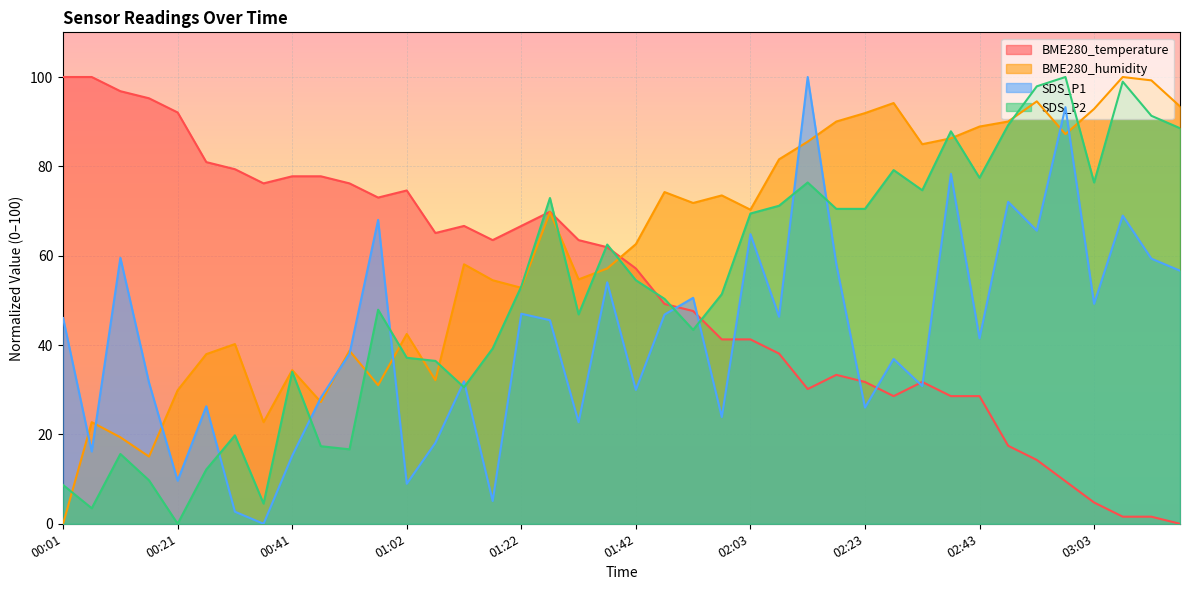

Between which two adjacent categories do SDS_P1 and BME280_humidity first intersect?

00:01 and 00:06